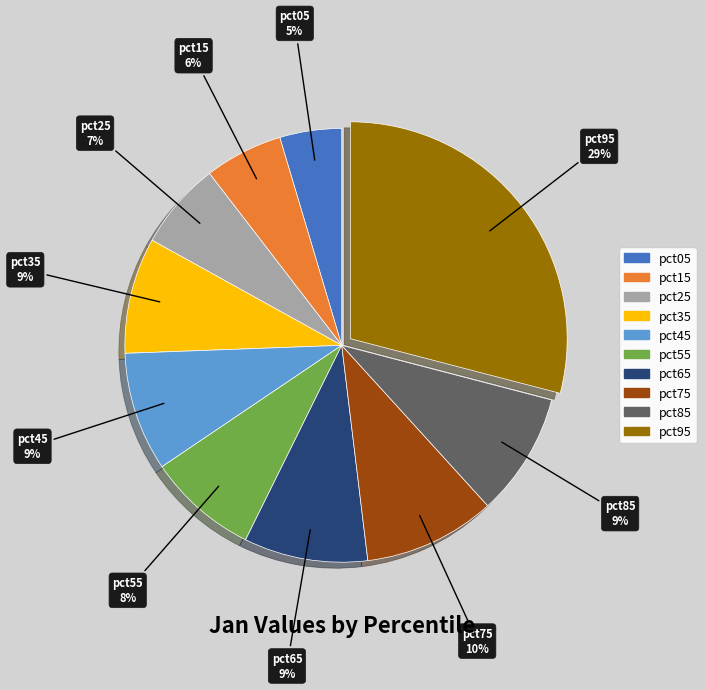

Which category has the biggest portion of the pie?

pct95